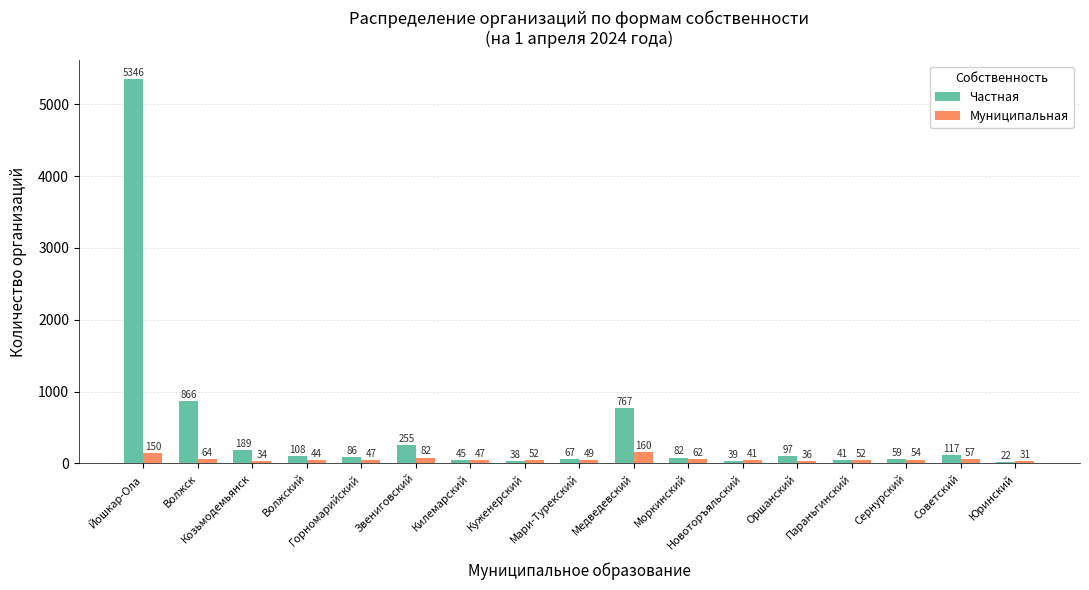

Which series has the widest spread of values?

Частная